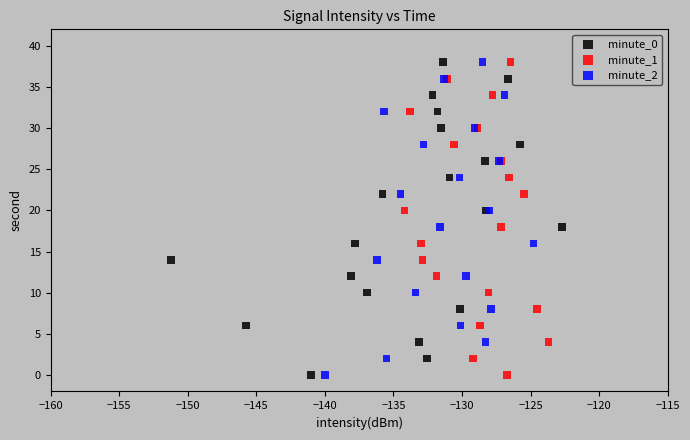

What are all the series names shown in the legend?

minute_0, minute_1, minute_2